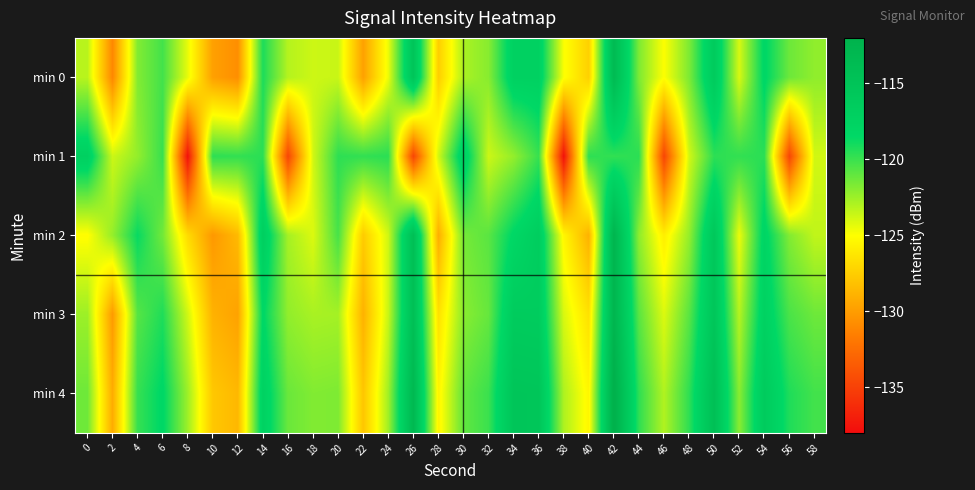

Which has a higher value, 32 or 4?

4